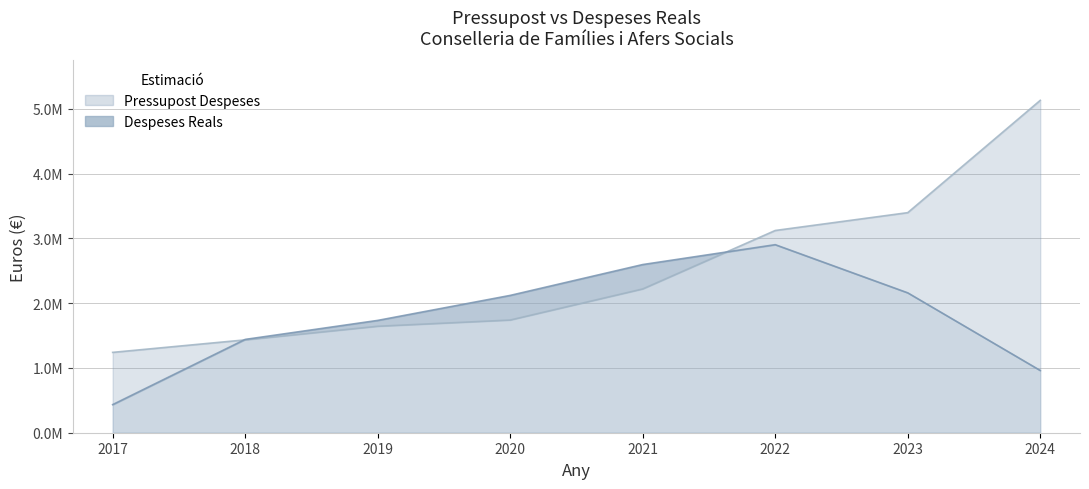

Between which two adjacent categories do Pressupost Despeses and Despeses Reals first intersect?

2017 and 2018